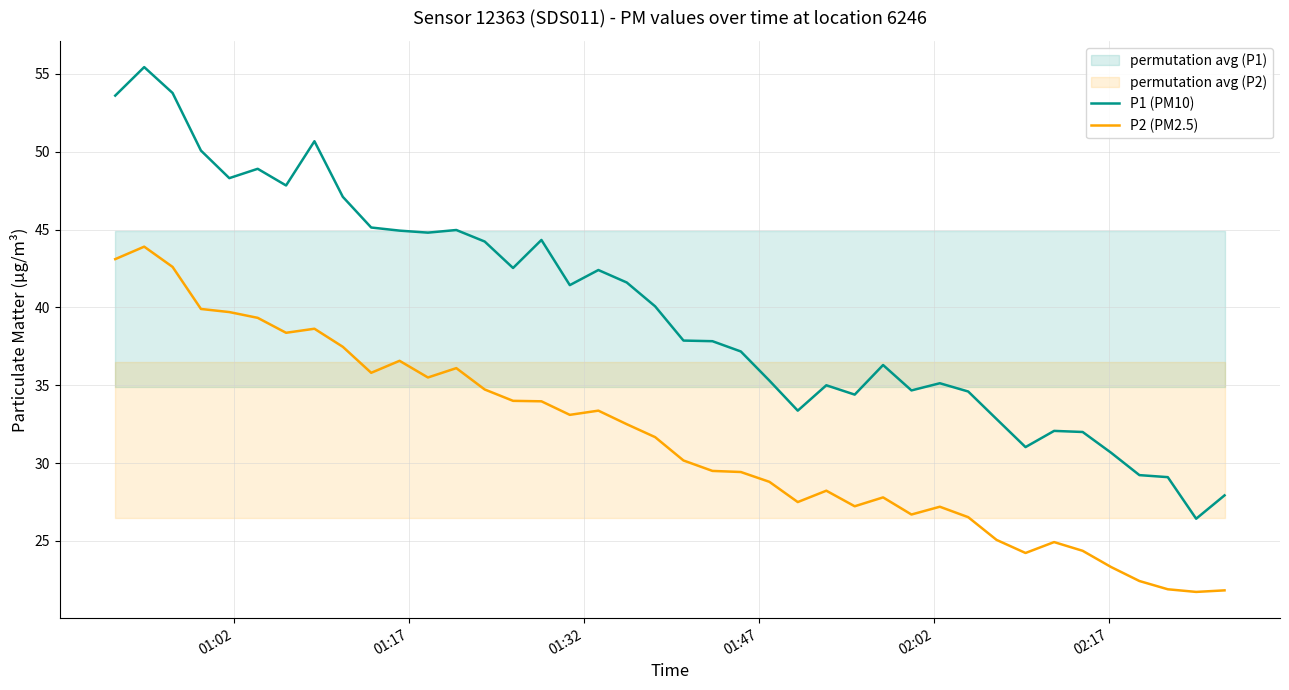

True or false: P2 (PM2.5) and P1 (PM10) cross at least once.

False